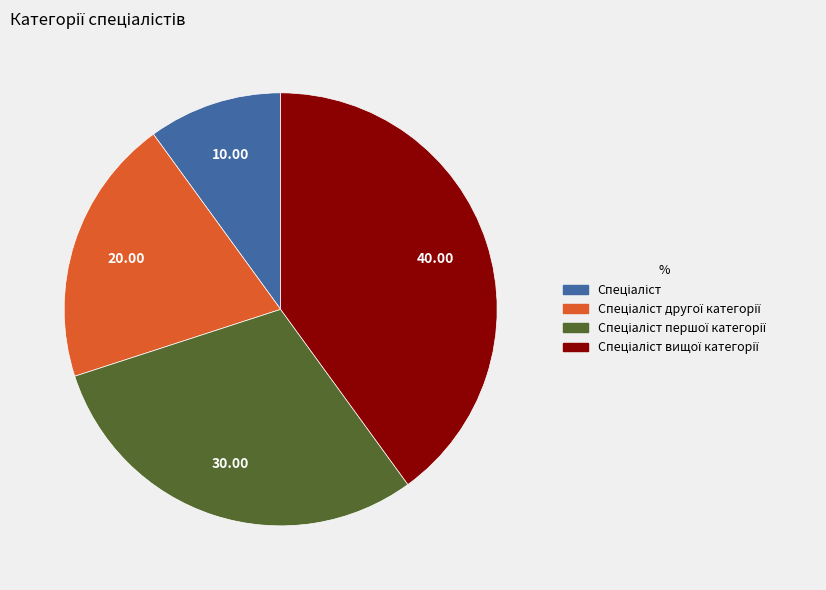

Is there any slice that represents more than half of the pie?

No